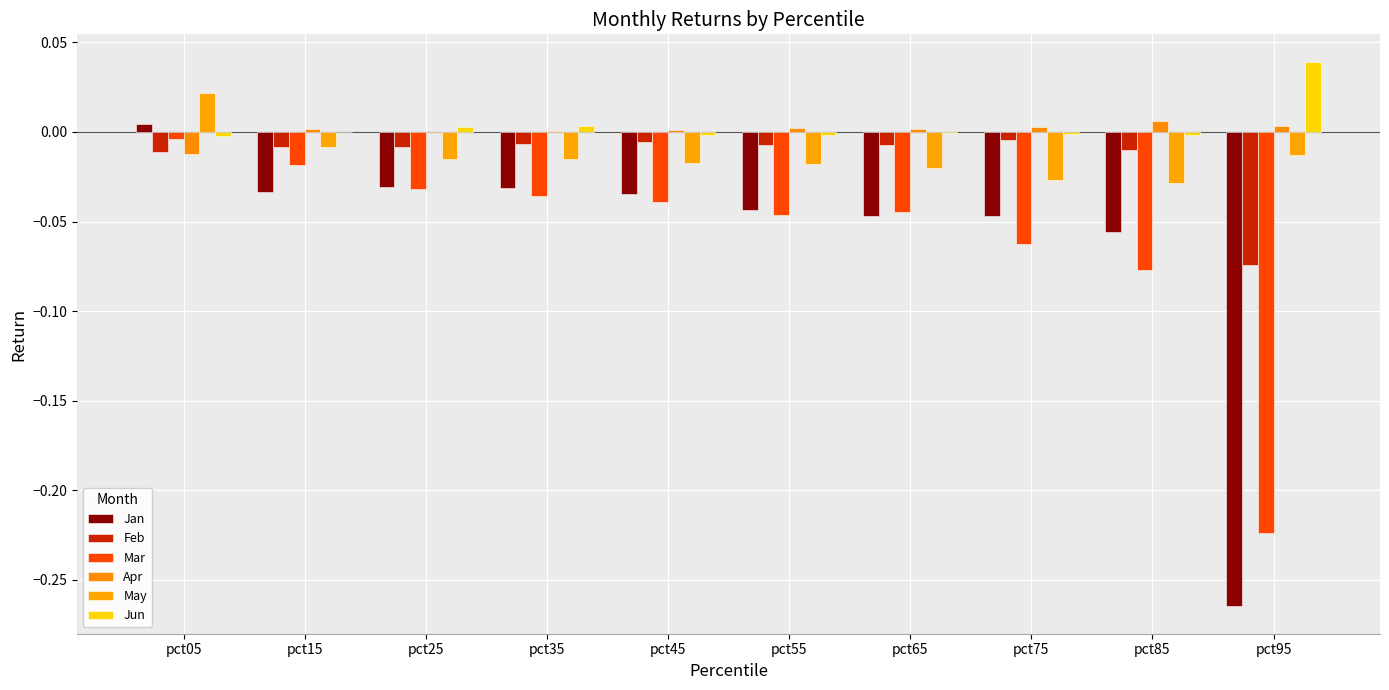

Reading left to right, extract all data points from this chart.

Jan: pct05=0.0	pct15=-0.0	pct25=-0.0	pct35=-0.0	pct45=-0.0	pct55=-0.0	pct65=-0.0	pct75=-0.0	pct85=-0.1	pct95=-0.3
Feb: pct05=-0.0	pct15=-0.0	pct25=-0.0	pct35=-0.0	pct45=-0.0	pct55=-0.0	pct65=-0.0	pct75=-0.0	pct85=-0.0	pct95=-0.1
Mar: pct05=-0.0	pct15=-0.0	pct25=-0.0	pct35=-0.0	pct45=-0.0	pct55=-0.0	pct65=-0.0	pct75=-0.1	pct85=-0.1	pct95=-0.2
Apr: pct05=-0.0	pct15=0.0	pct25=-0.0	pct35=0.0	pct45=0.0	pct55=0.0	pct65=0.0	pct75=0.0	pct85=0.0	pct95=0.0
May: pct05=0.0	pct15=-0.0	pct25=-0.0	pct35=-0.0	pct45=-0.0	pct55=-0.0	pct65=-0.0	pct75=-0.0	pct85=-0.0	pct95=-0.0
Jun: pct05=-0.0	pct15=-0.0	pct25=0.0	pct35=0.0	pct45=-0.0	pct55=-0.0	pct65=-0.0	pct75=-0.0	pct85=-0.0	pct95=0.0